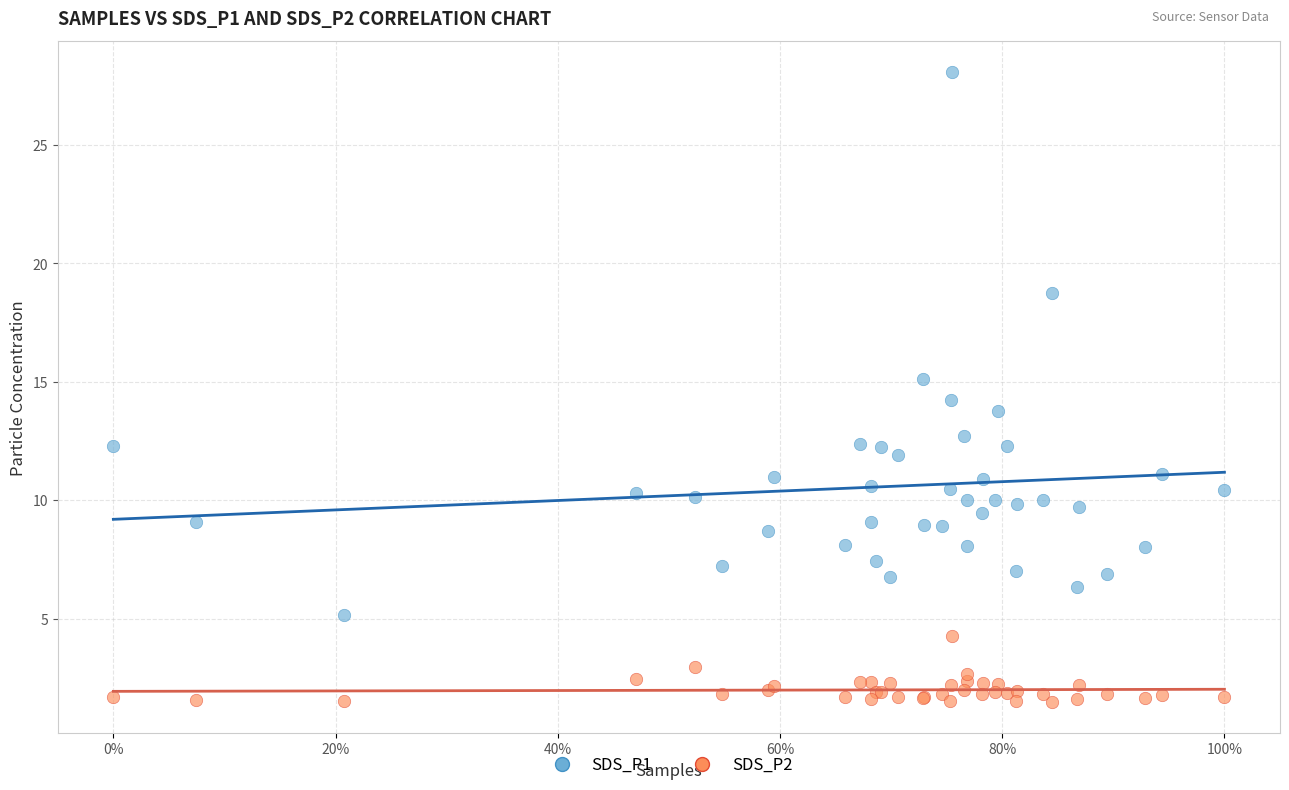

Which series has the largest Y range (max minus min)?

SDS_P1